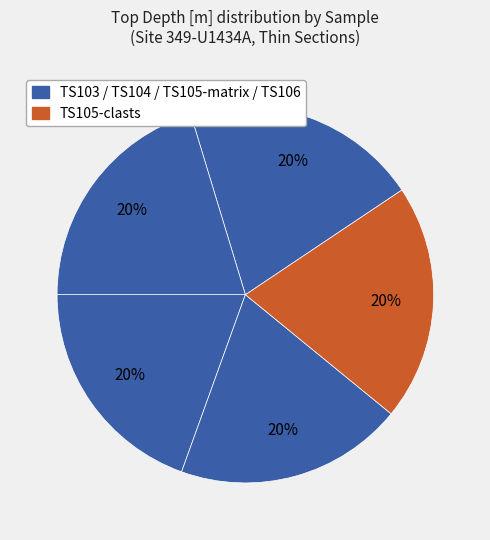

How many segments does this pie chart have?

5